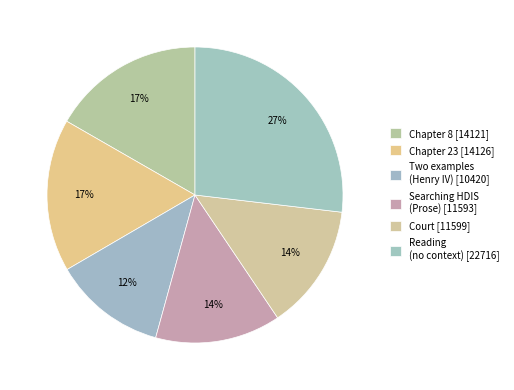

Does Searching HDIS (Prose) account for over 50% of the chart?

No